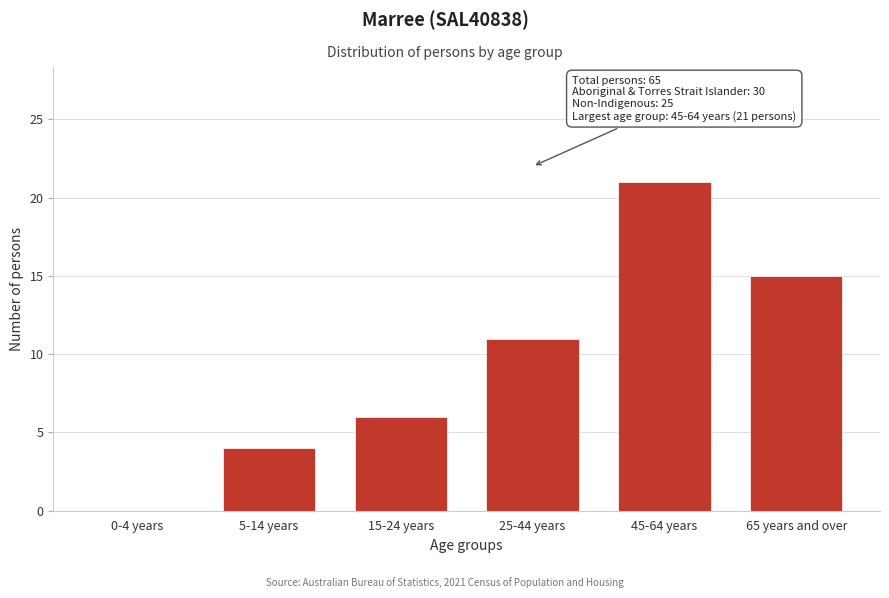

Reading right to left, extract all data points from this chart.

65 years and over=15	45-64 years=21	25-44 years=11	15-24 years=6	5-14 years=4	0-4 years=0